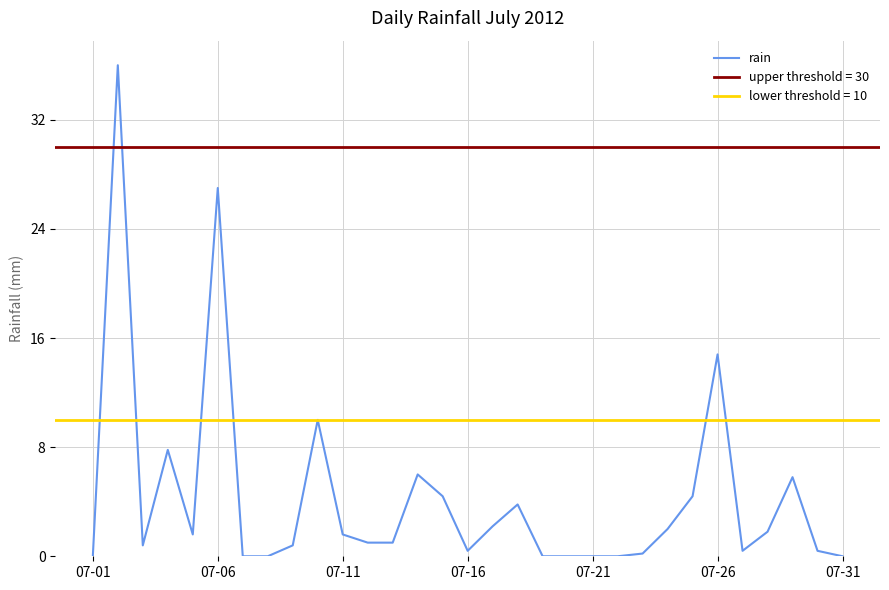

How many data points does each series have?

31